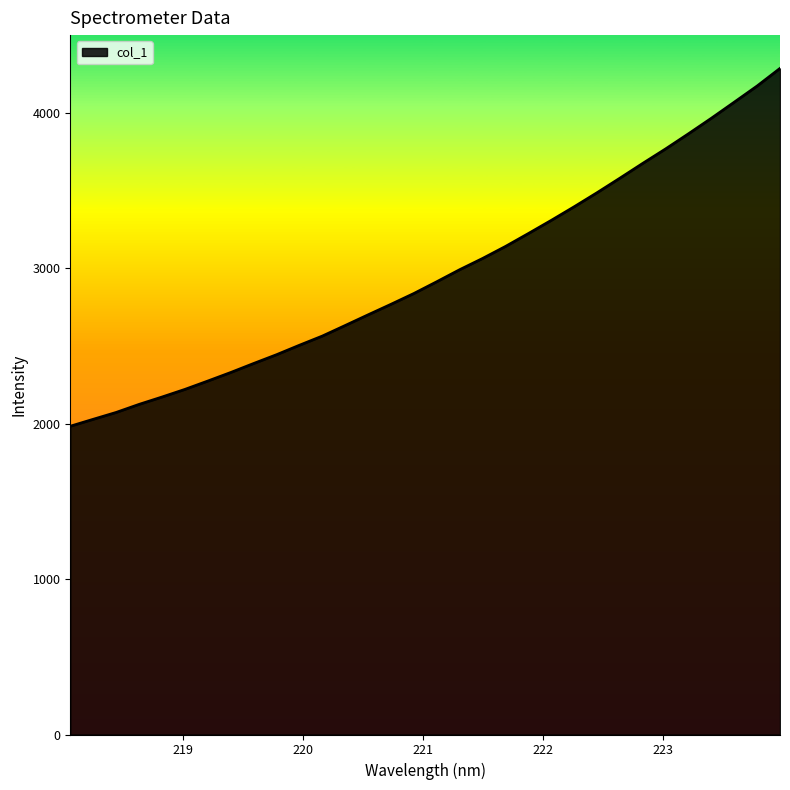

What is the greatest value displayed?

4286.9